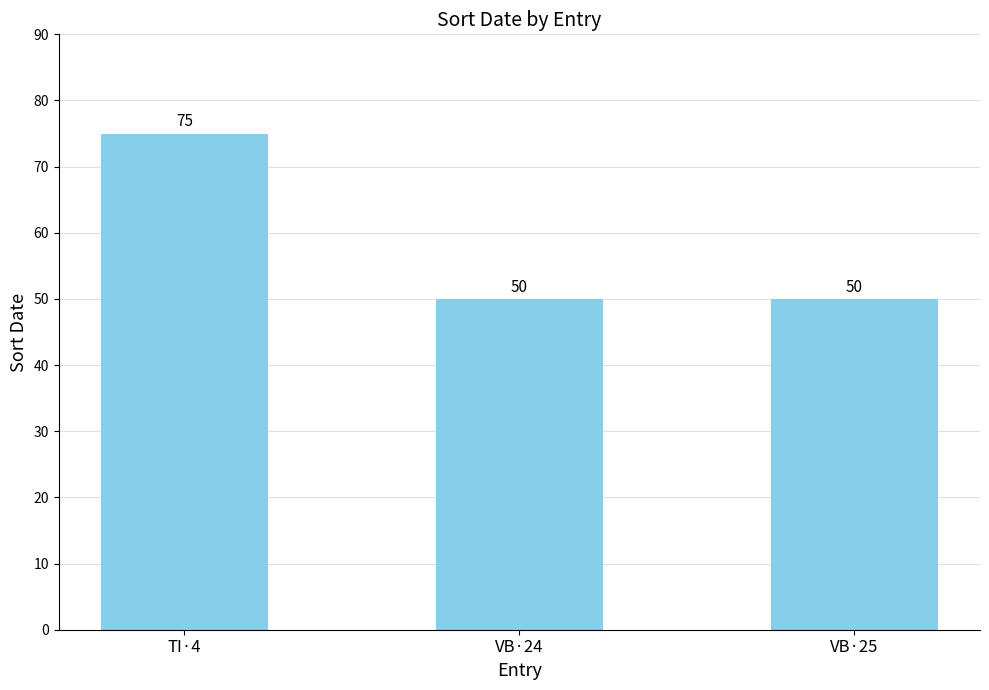

What is the difference between the values at VB·25 and TI·4?

25